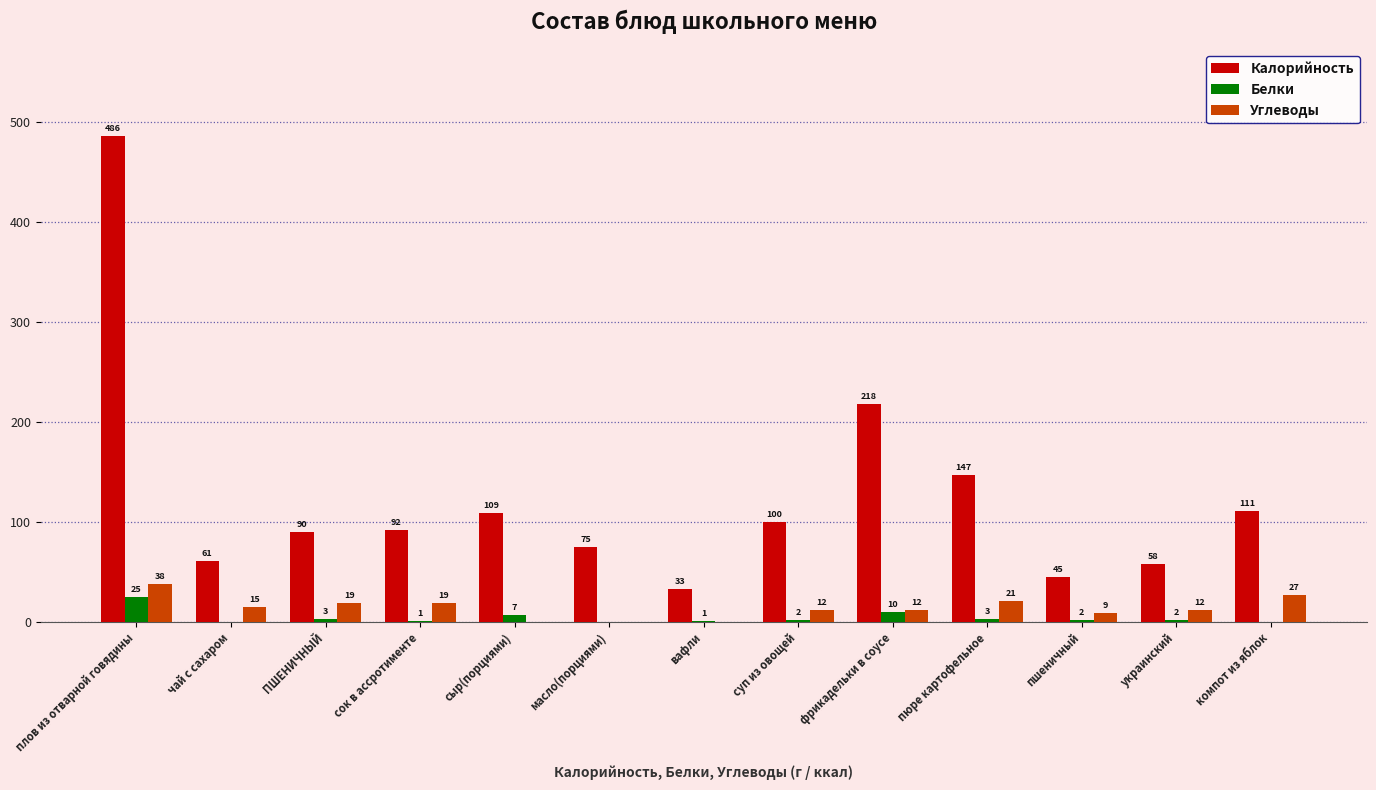

Between сыр(порциями) and фрикадельки в соусе, which series saw the biggest shift?

Калорийность